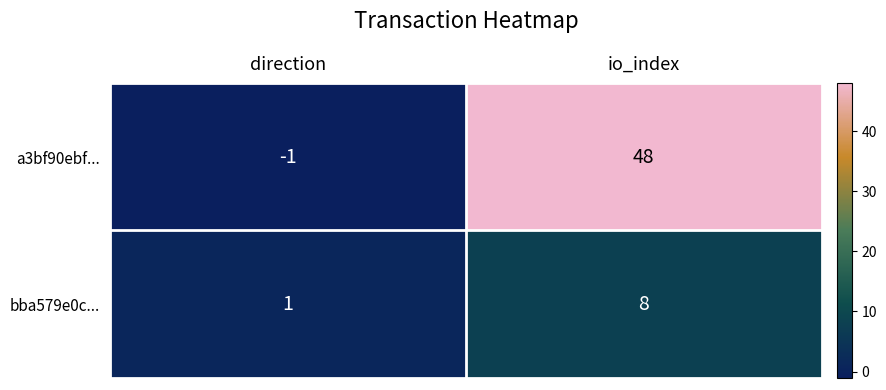

List the labels in order of a3bf90ebf... value, largest first.

io_index, direction